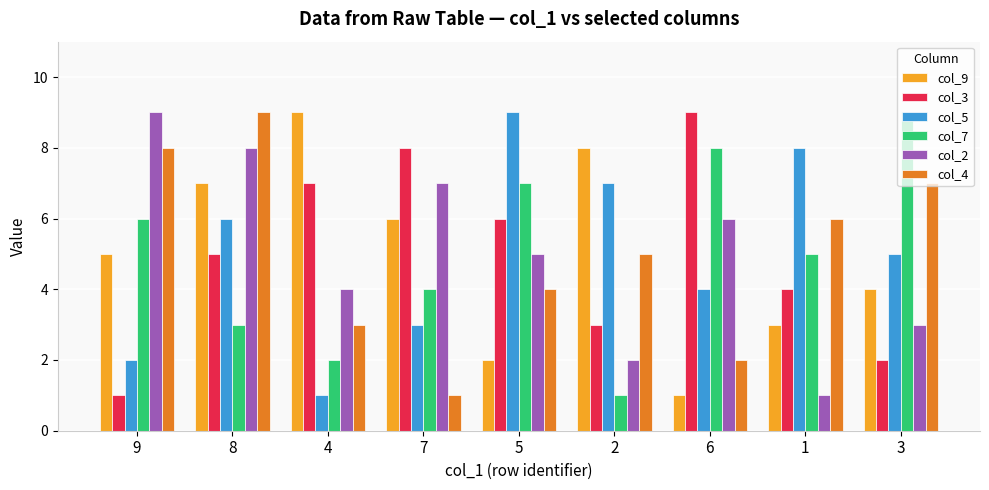

What is the minimum value for col_9?

1